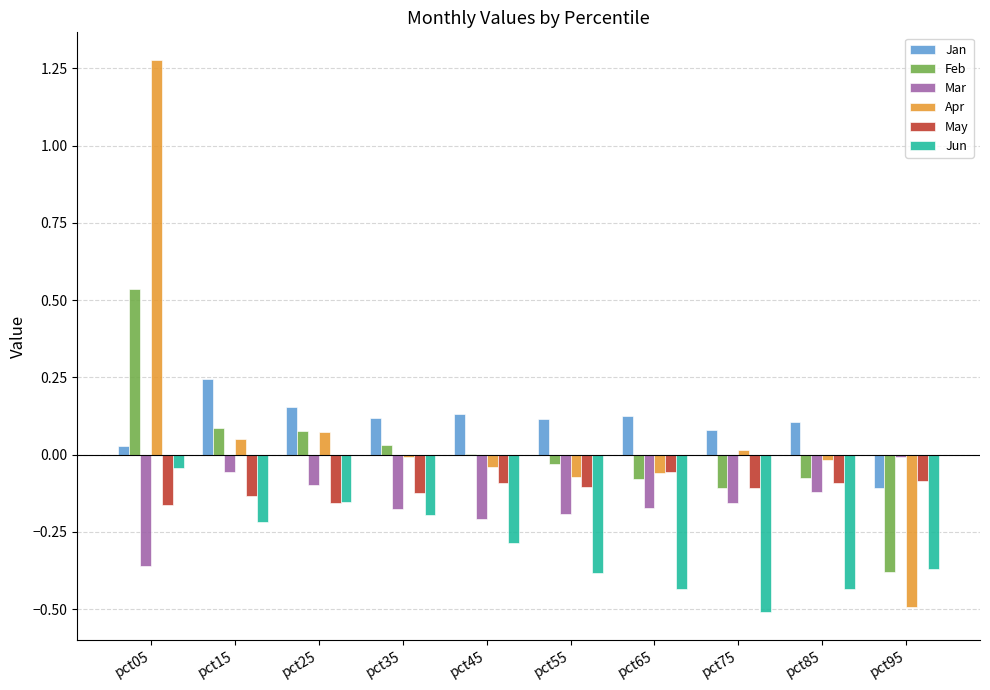

At which category is the sum across all series the highest?

pct05